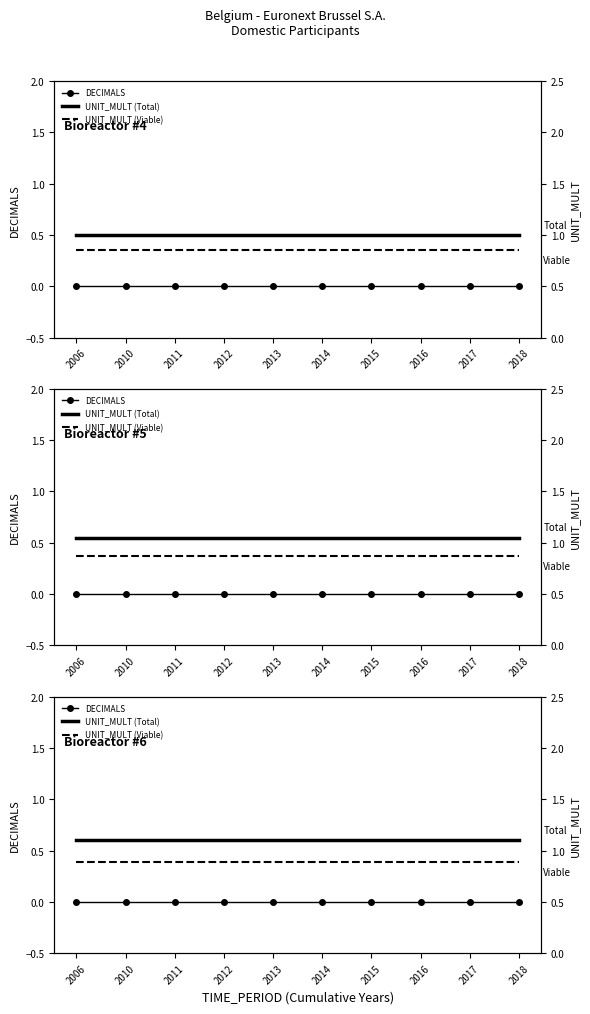

Does the chart have visible grid lines?

No